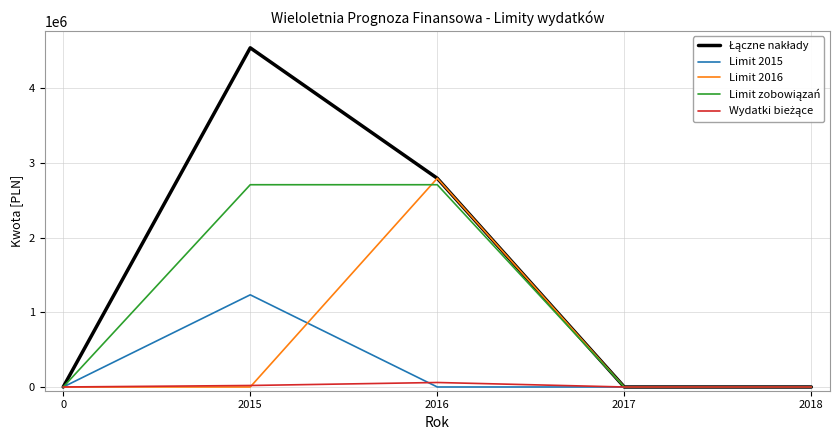

What is the greatest value displayed?

4538129.7